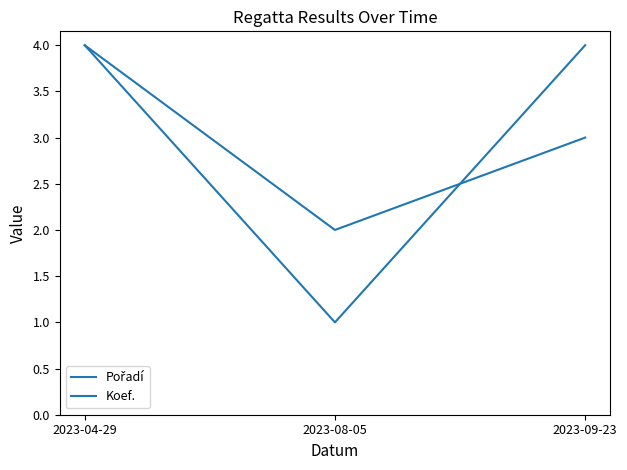

Which series changed the most between 2023-08-05 and 2023-09-23?

Koef.